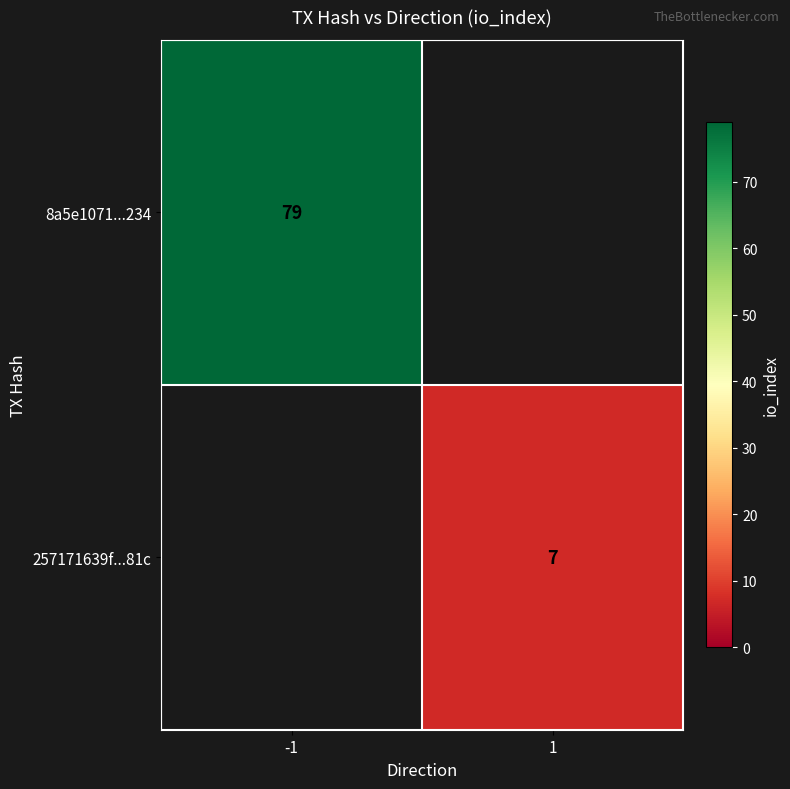

True or false: 257171639f...81c has a value of 4 at 1.

False